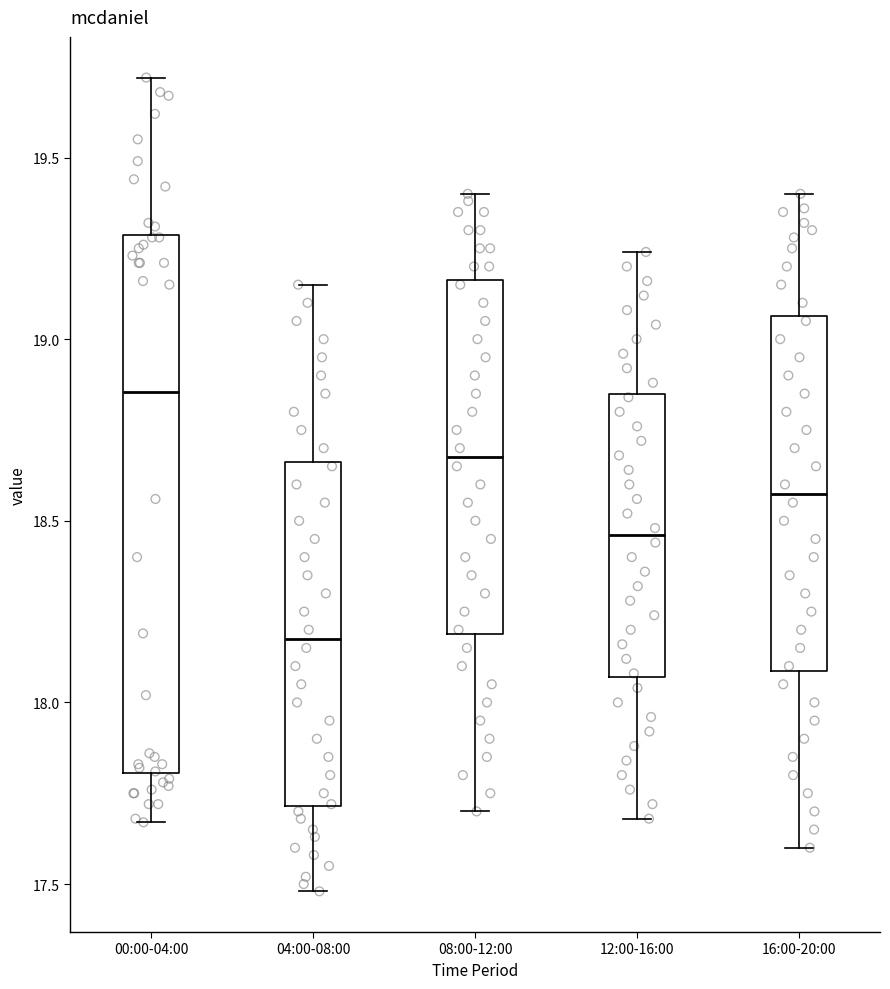

Where does the lower whisker of the box for 08:00-12:00 end on the y-axis? The values are not printed on the chart, so give them approximately, as read against the axis.

17.70